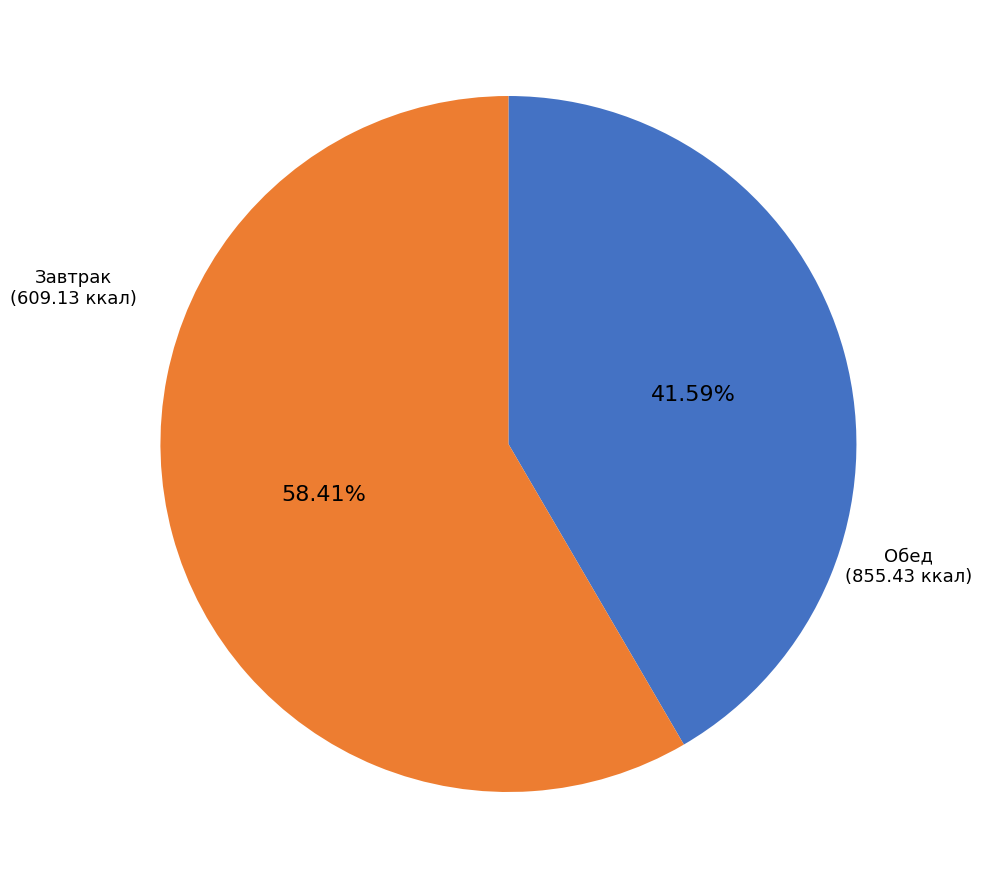

Is there a majority slice in this chart?

Yes